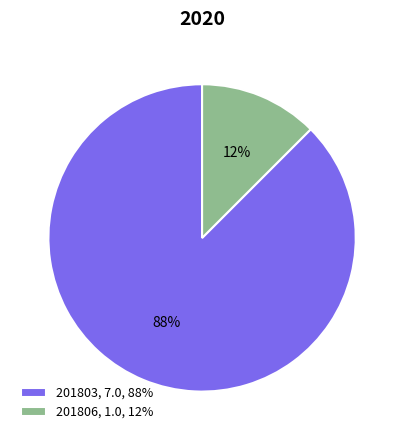

How many slices are in this pie chart?

2